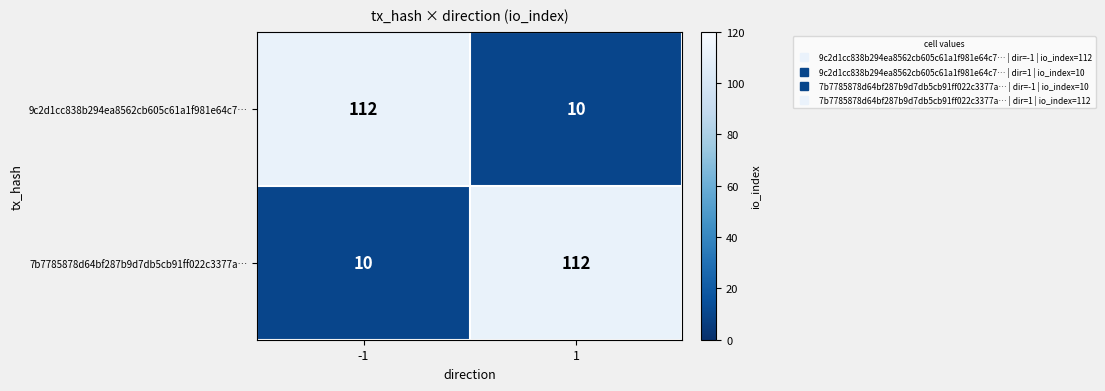

How many data points does each series have?

2